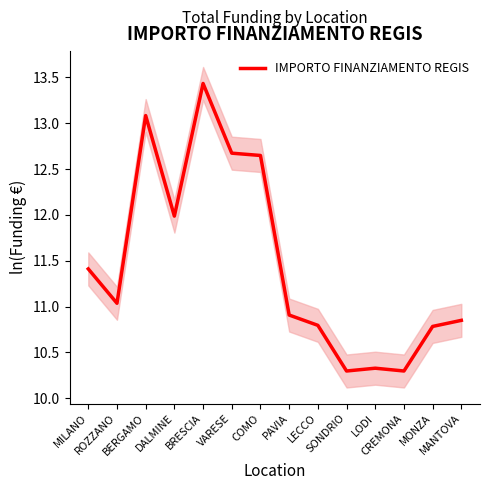

What position from the right is ROZZANO?

13